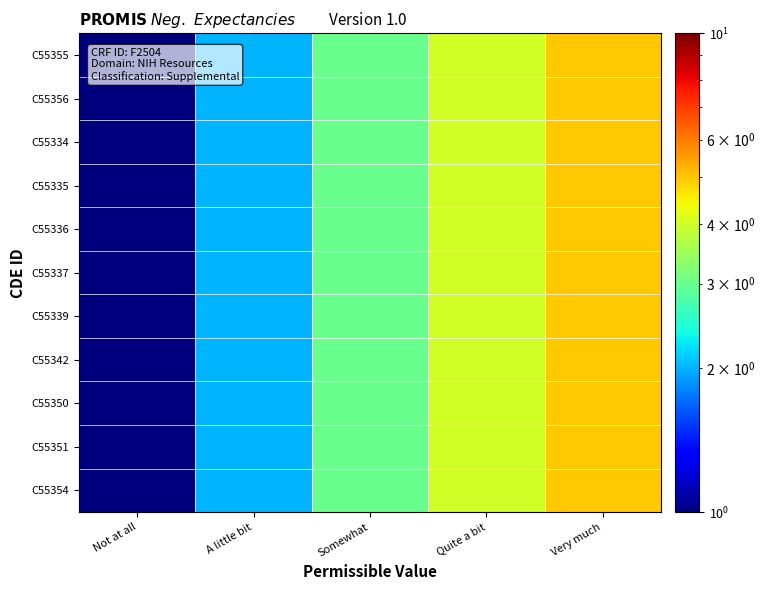

What is the total value across all series at Quite a bit?

44